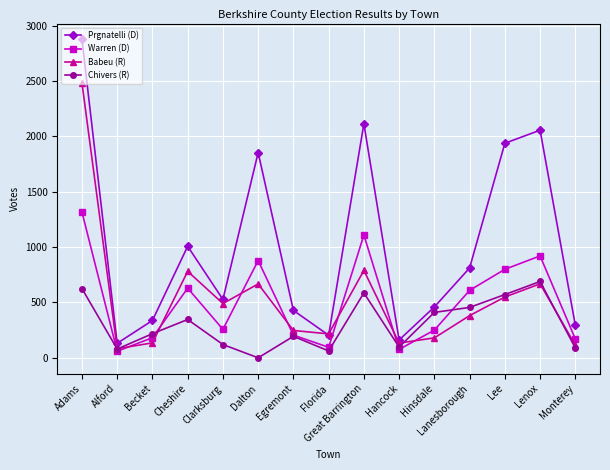

The Prgnatelli (D) series shows 161 at Hancock. True or false?

True